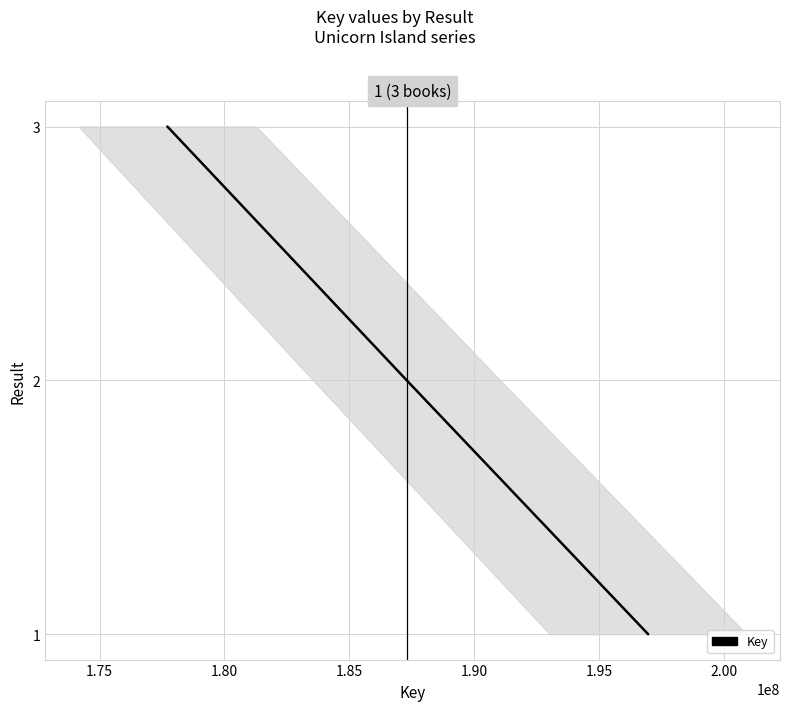

What is the value of the 2nd point from the left?

2